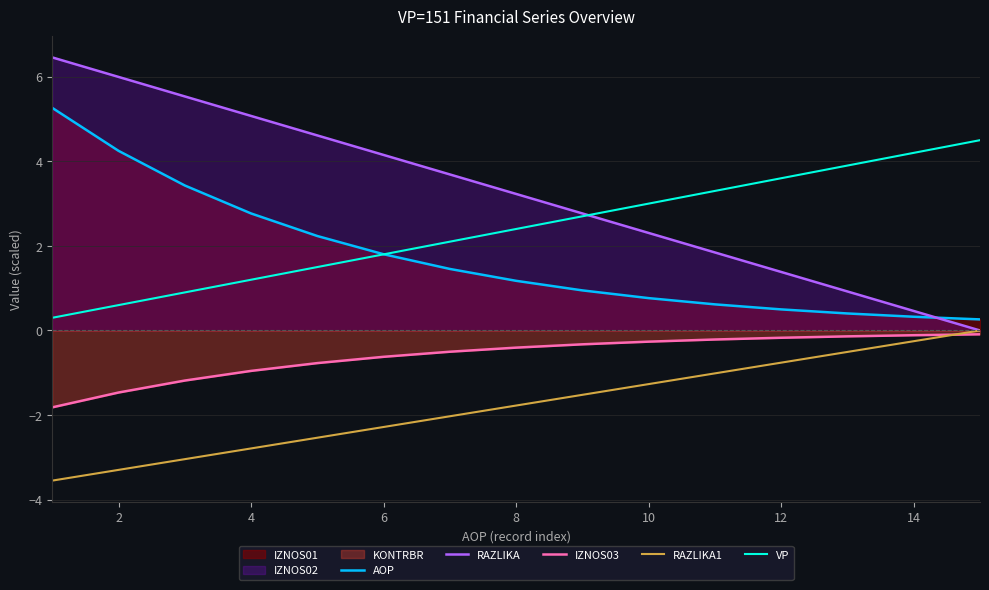

What is the sum of the RAZLIKA values at 10 and 4?

7.4